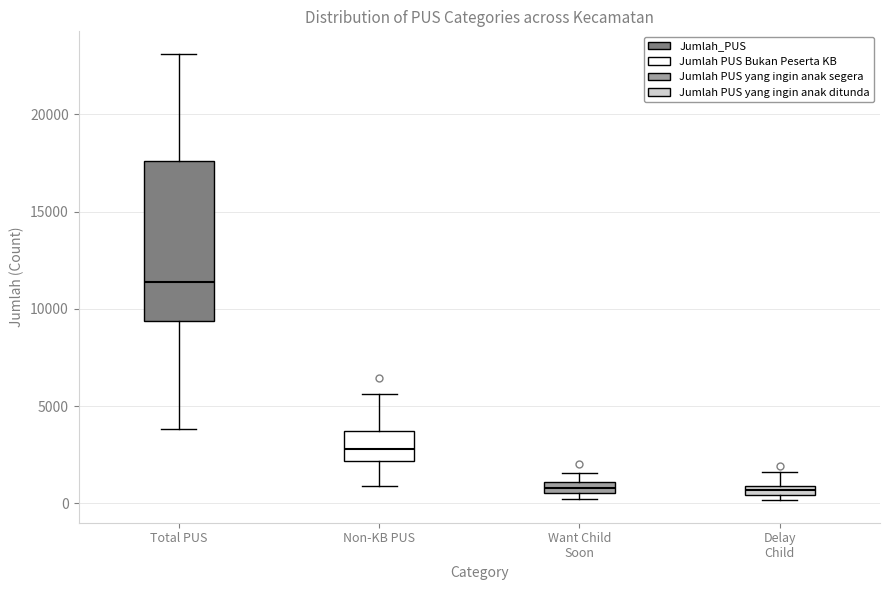

Where is the lower edge of the box for Want Child Soon on the y-axis? The values are not printed on the chart, so give them approximately, as read against the axis.

500